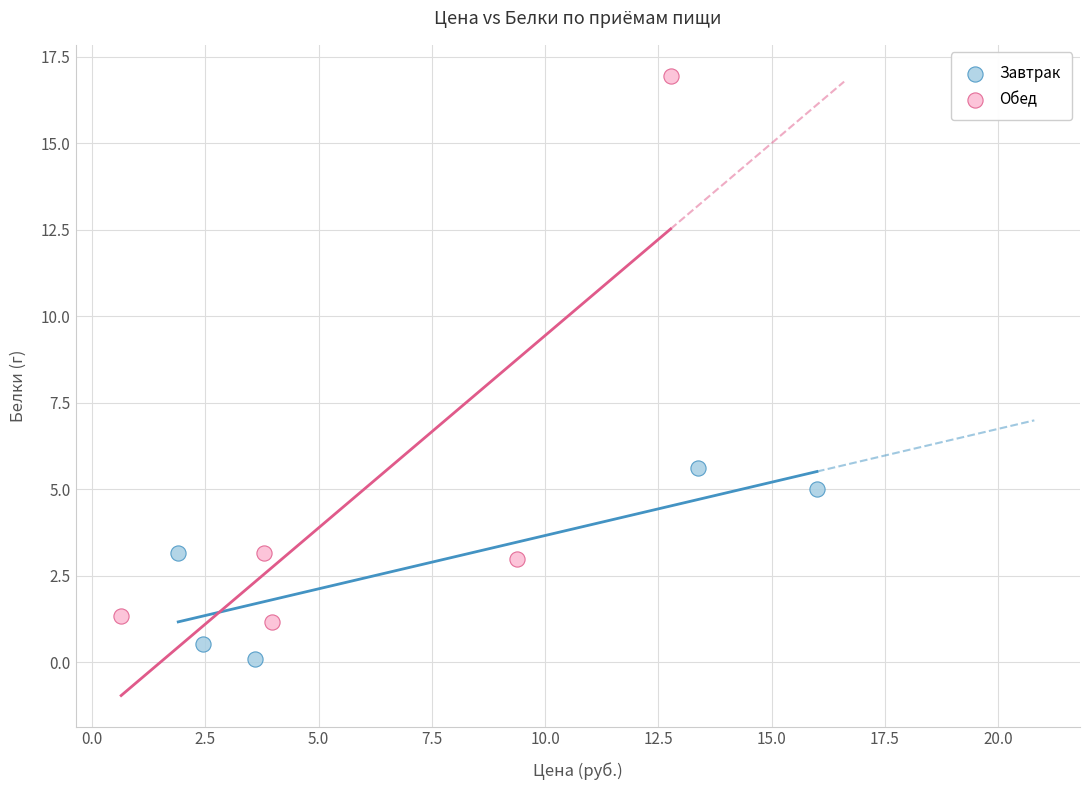

What are all the series names shown in the legend?

Завтрак, Обед